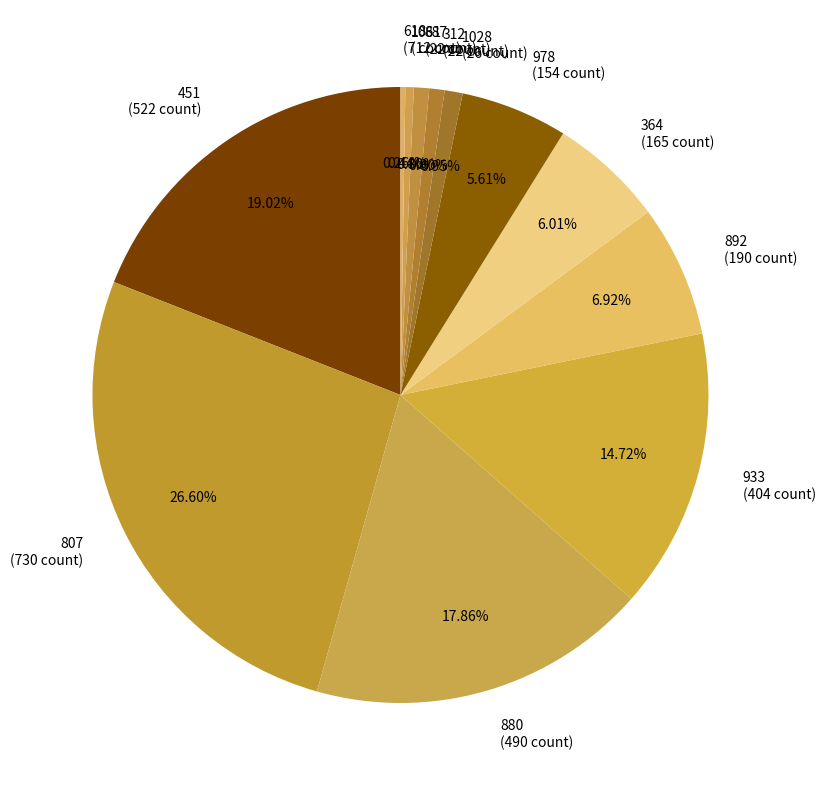

Is the sum of 933 and 312 greater than half?

No